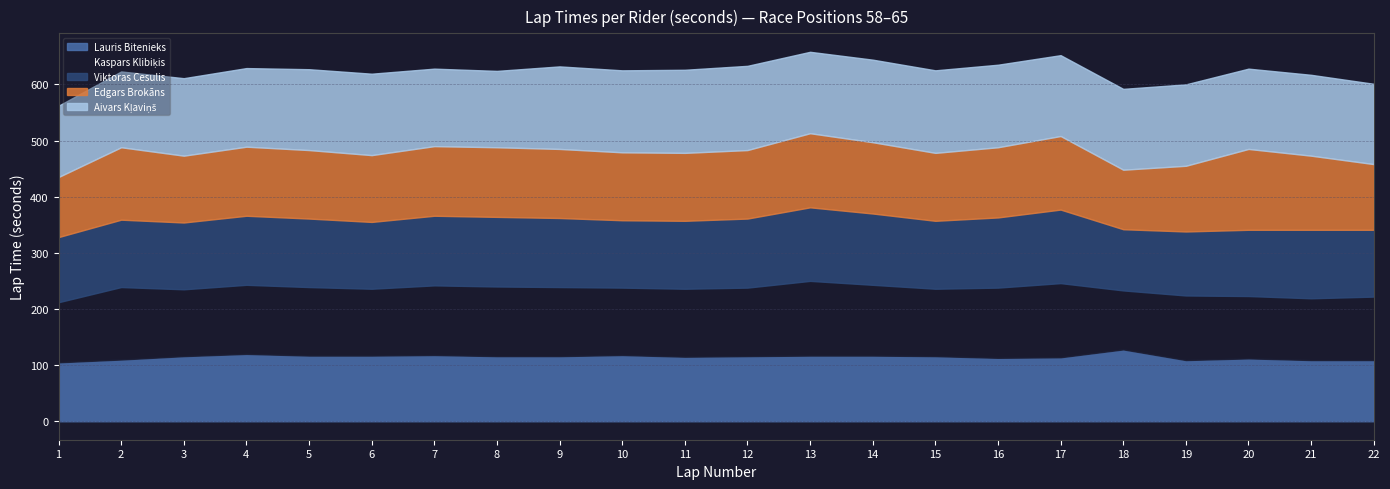

How many series are shown in this chart?

2